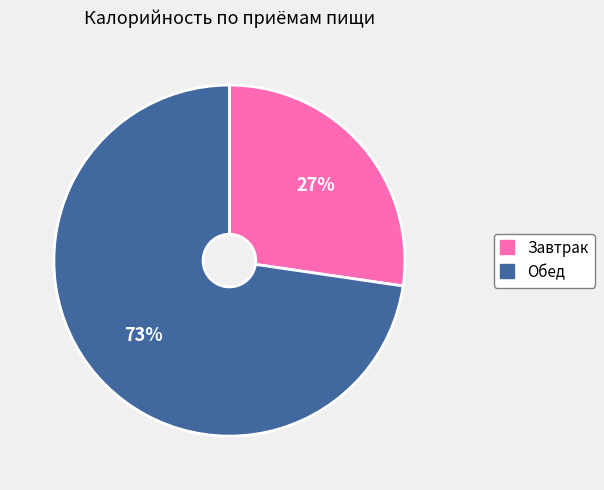

Is there any slice that represents more than half of the pie?

Yes